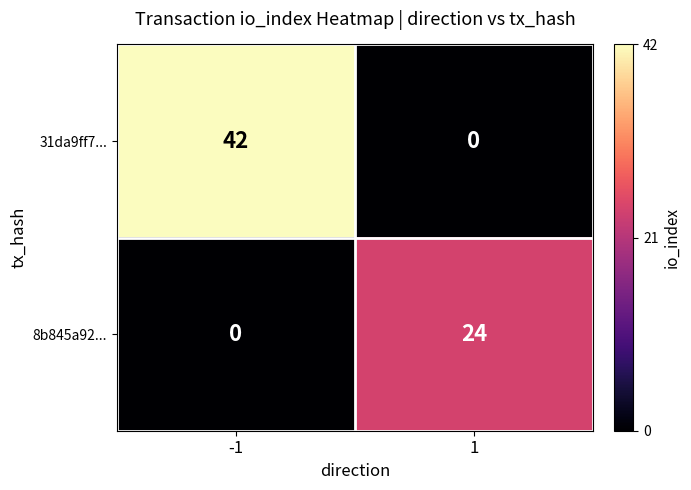

What is the difference between the highest and lowest values at 1?

24